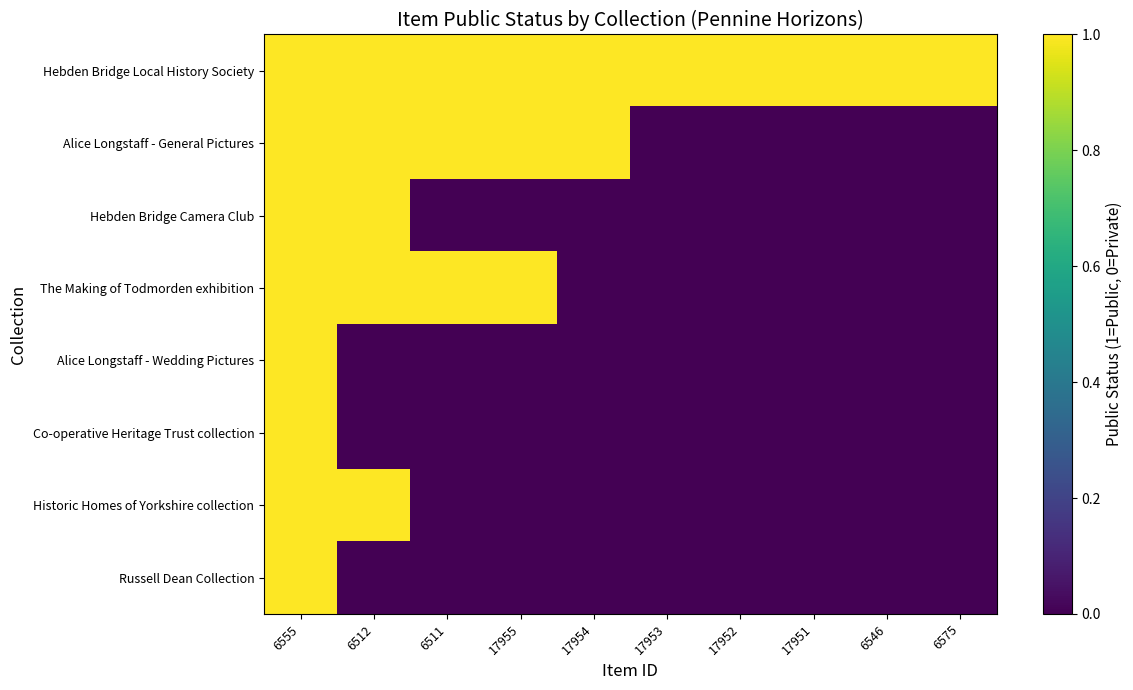

What is the total value across all series at 6546?

1